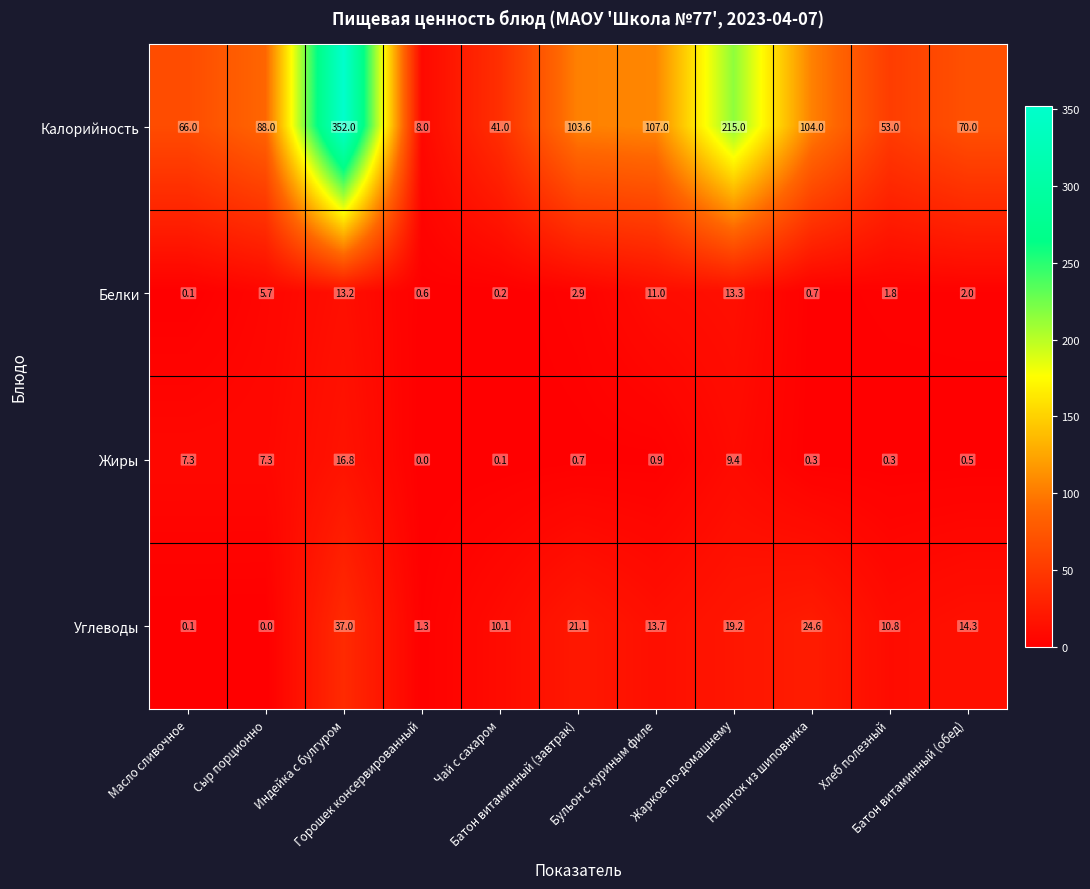

What is the maximum value shown in the chart?

352.0